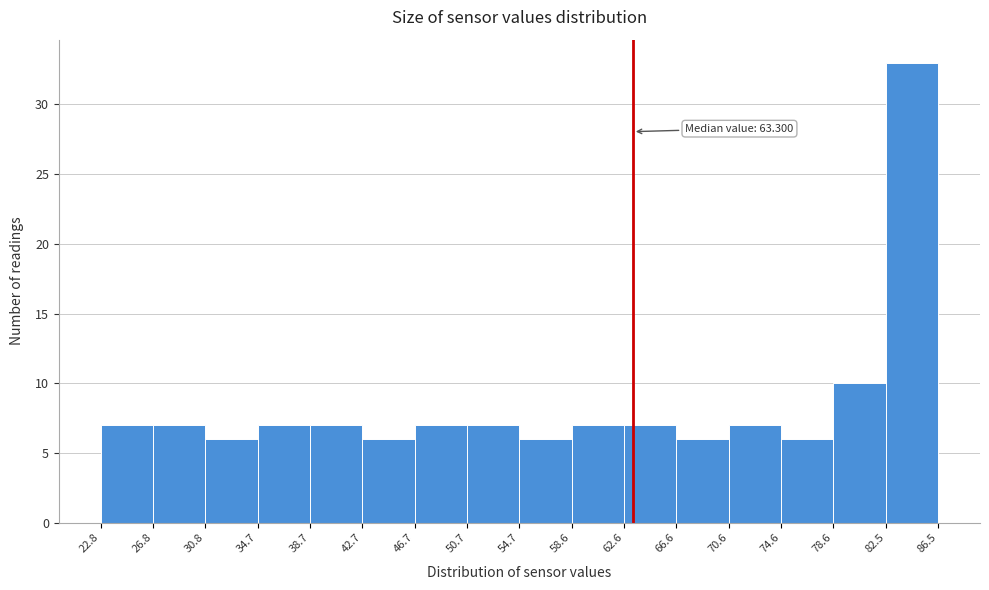

Over which range of the x-axis is the bar tallest?

82.5 to 86.5